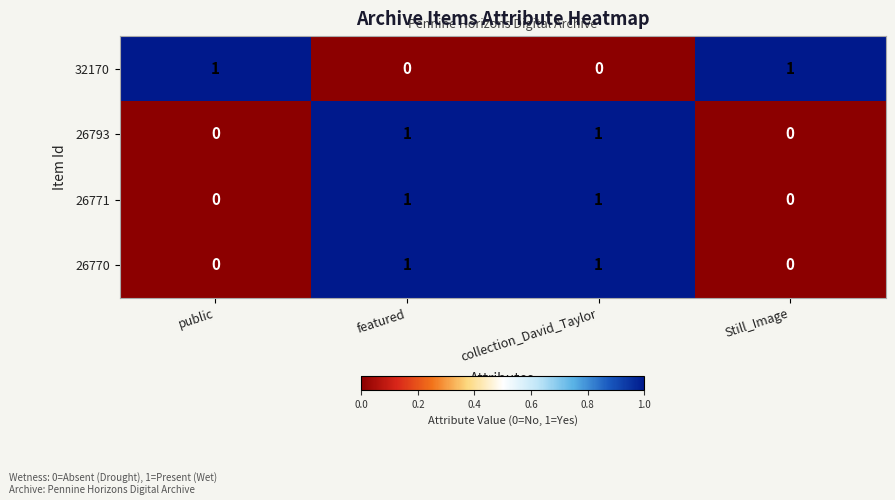

The value of 26793 at Still_Image is 0. True or false?

True